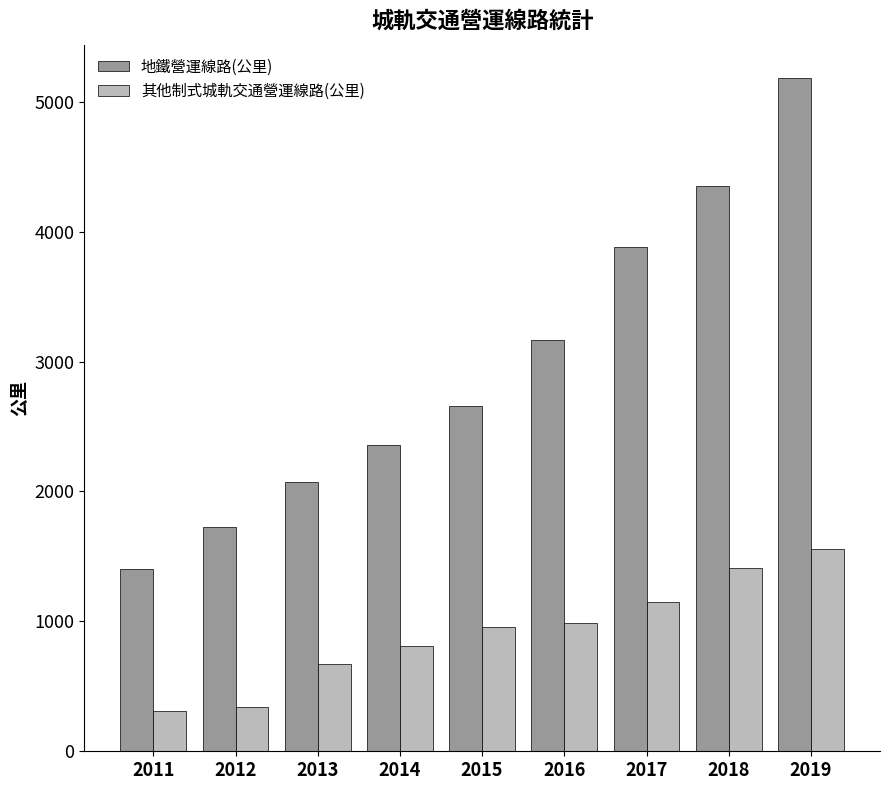

What is the spread (max minus min) of values at 2014?

1549.0